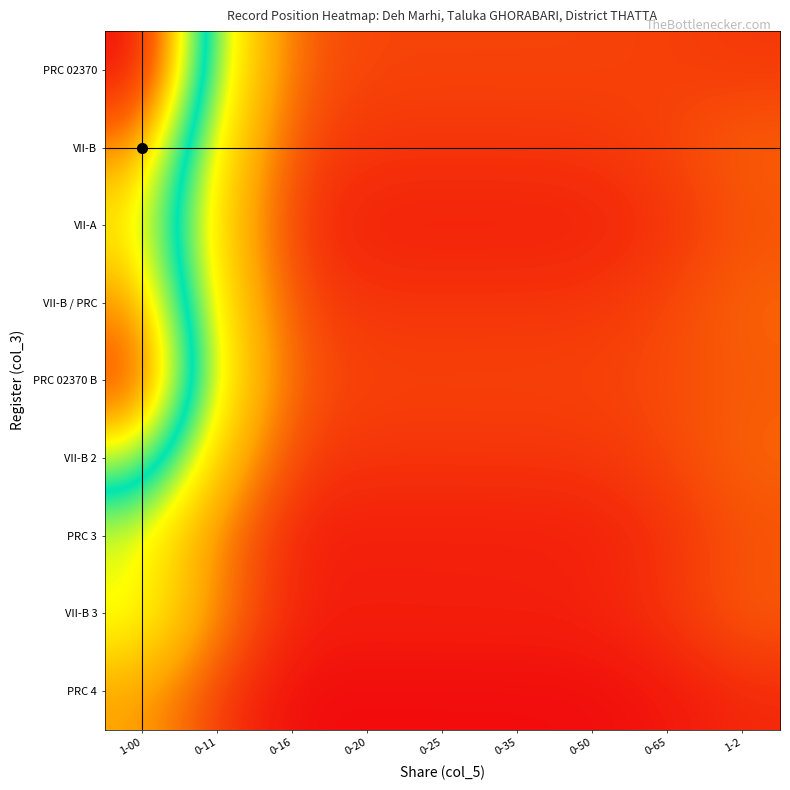

At 0-35, list the series in order from smallest to largest.

PRC 4, PRC 3, VII-A, VII-B 3, VII-B 2, VII-B / PRC, VII-B, PRC 02370 B, PRC 02370